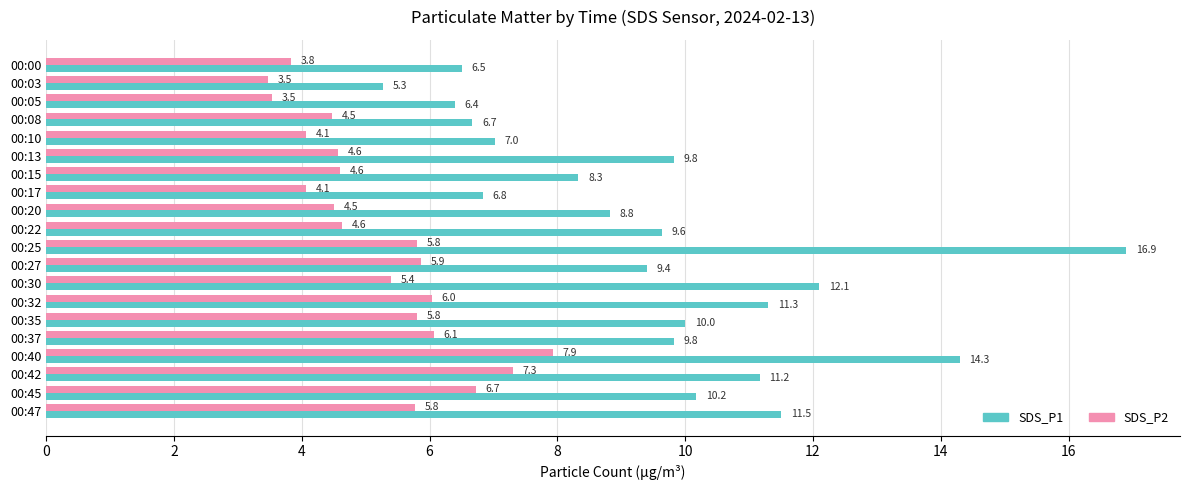

How many distinct data groups are displayed?

2